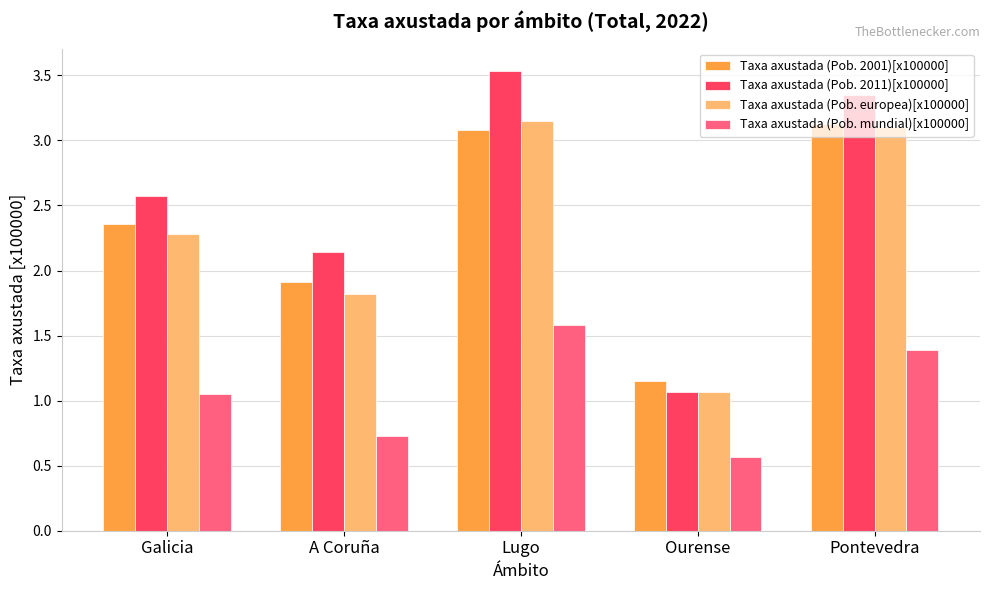

What is the sum of the Taxa axustada (Pob. europea)[x100000] values at A Coruña and Lugo?

5.0